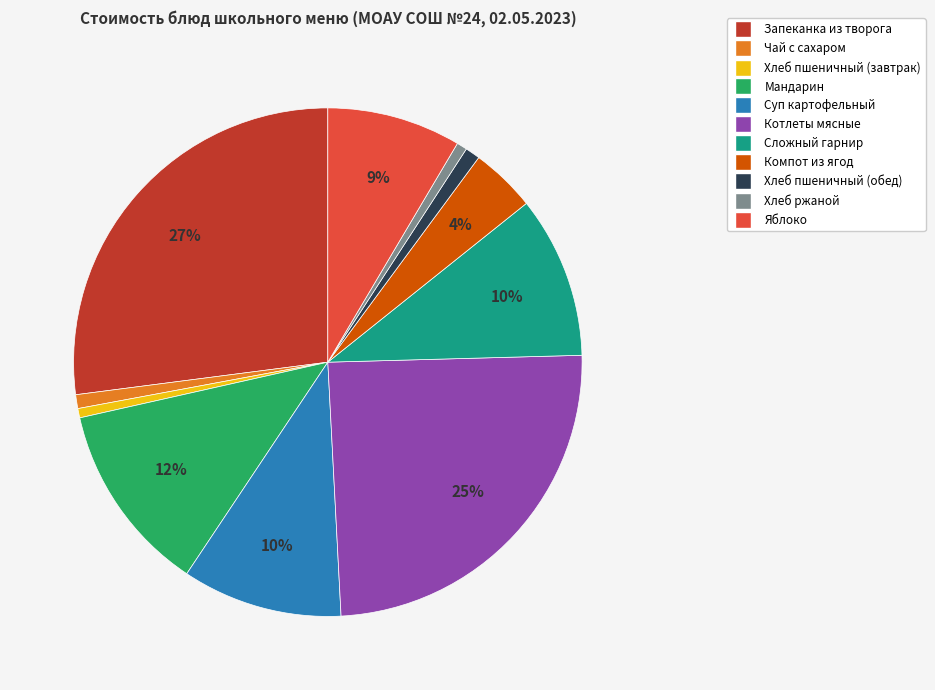

To the nearest percent, what is the average slice percentage?

9%